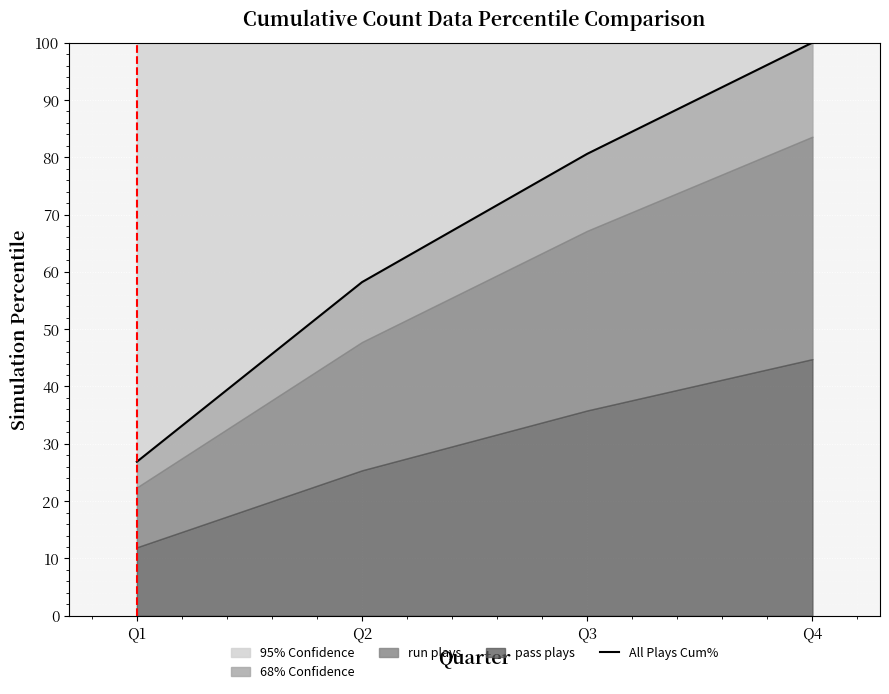

True or false: the data has more than 0 interior local peaks.

False